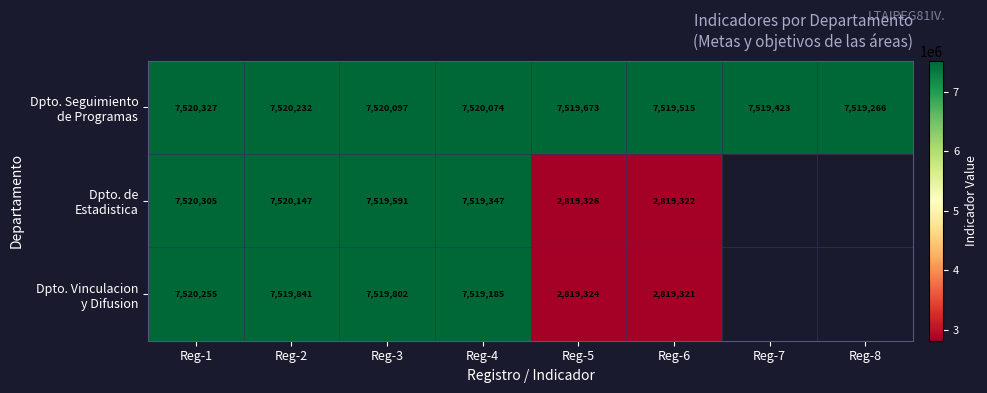

What is the total value across all series at Reg-1?

22560887